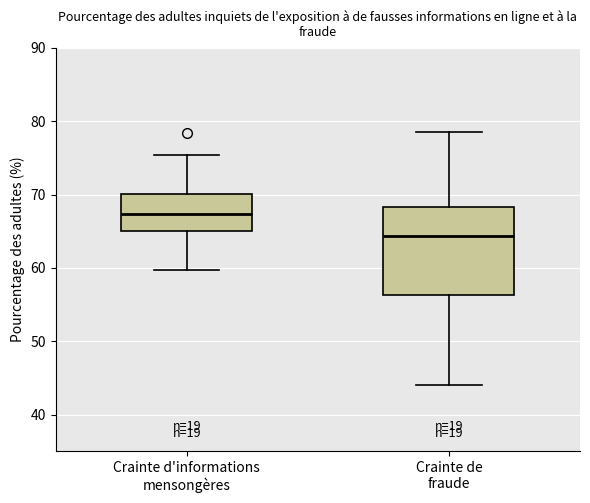

Which box is the tallest, from its lower edge to its upper edge?

Crainte de fraude